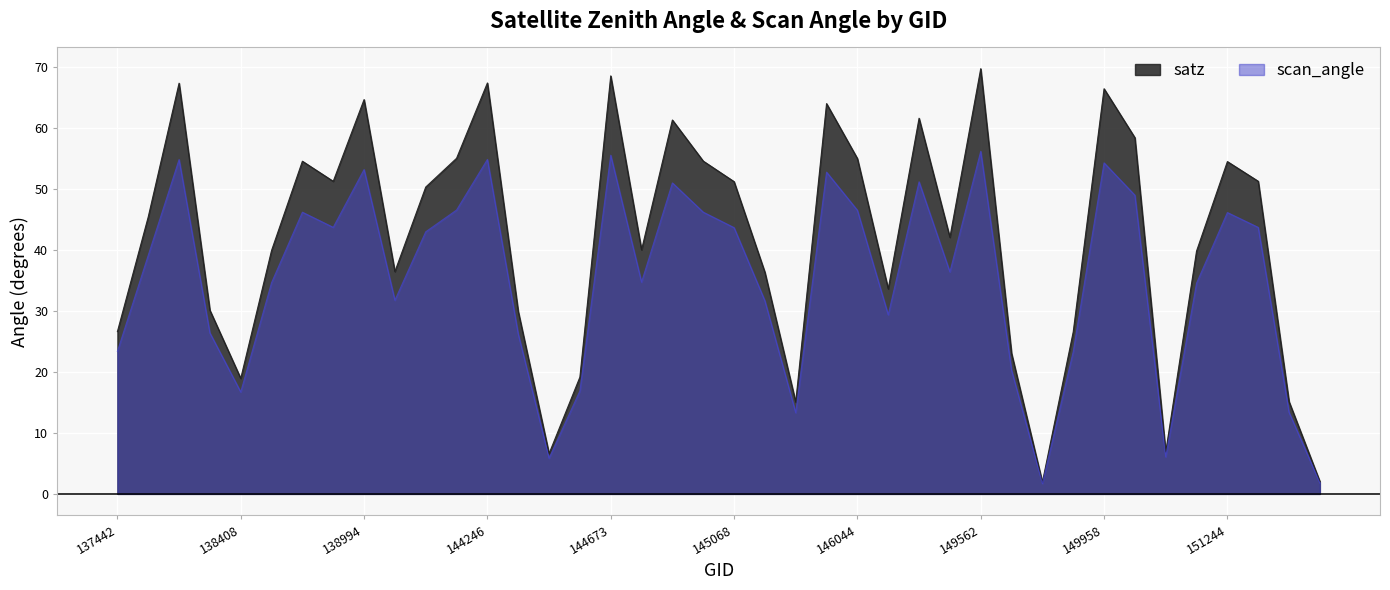

Is the value of scan_angle at 149958 greater than the value of satz at 144246?

No